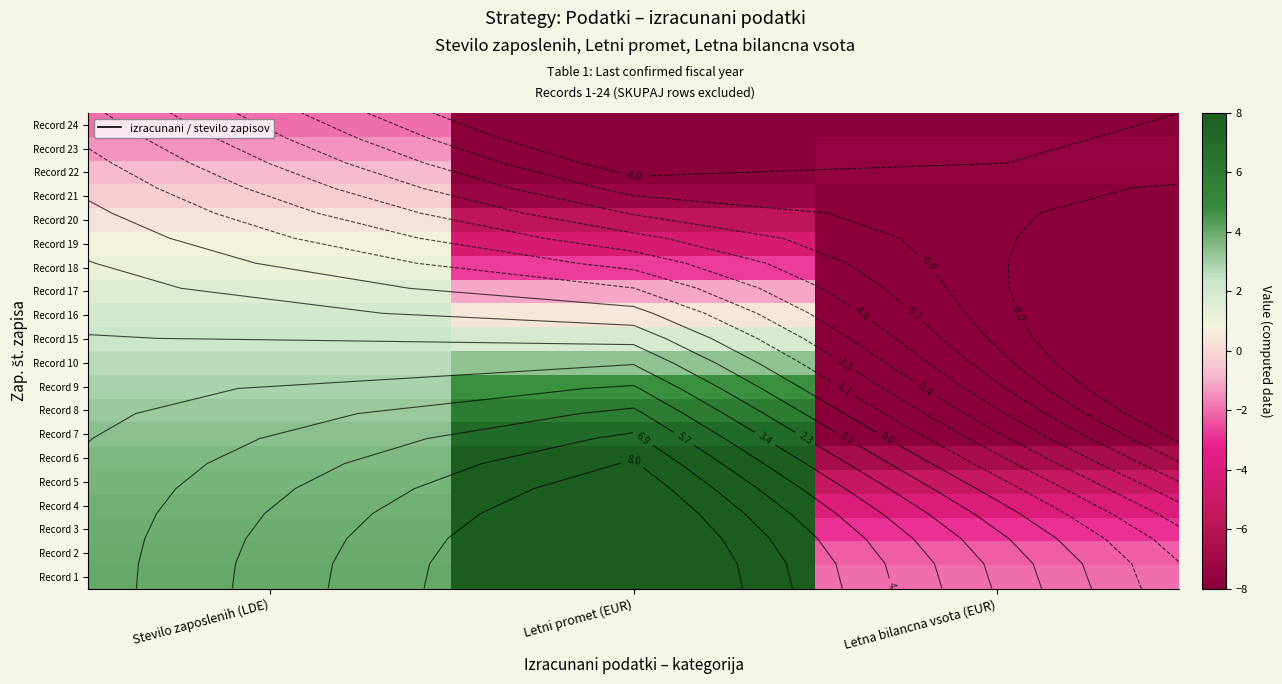

How many negative values does the Record 7 series have?

1